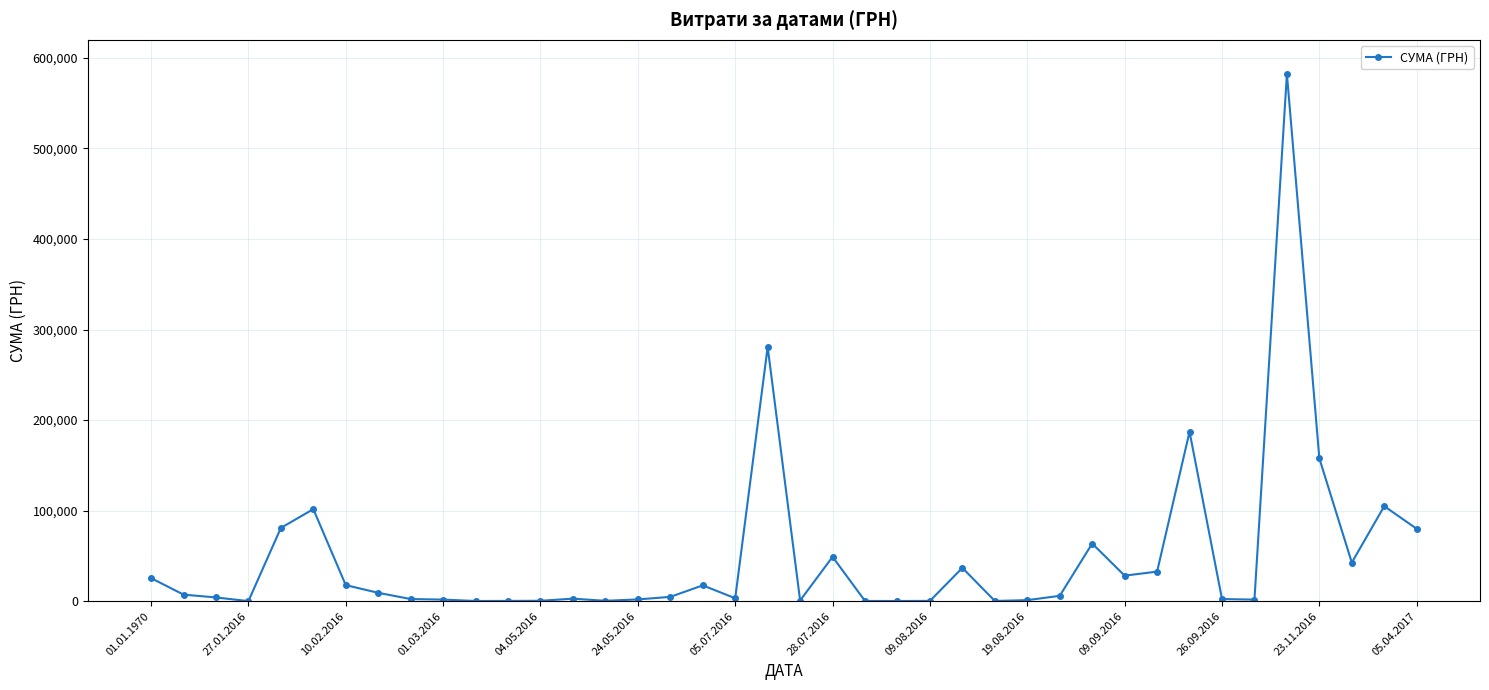

What is the difference between the maximum and minimum values?

582330.1